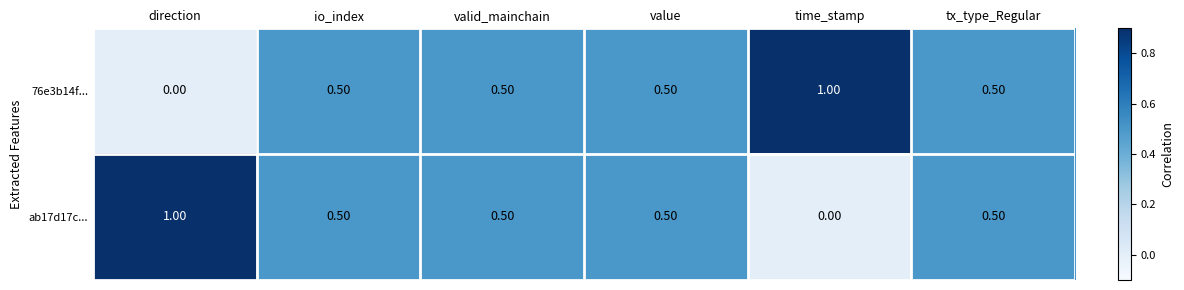

At which label is 76e3b14f... closest to 0?

direction